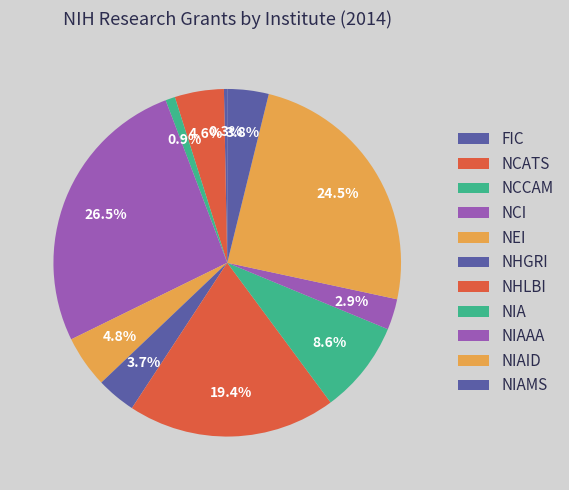

To the nearest percent, what portion does NIAMS represent?

4%